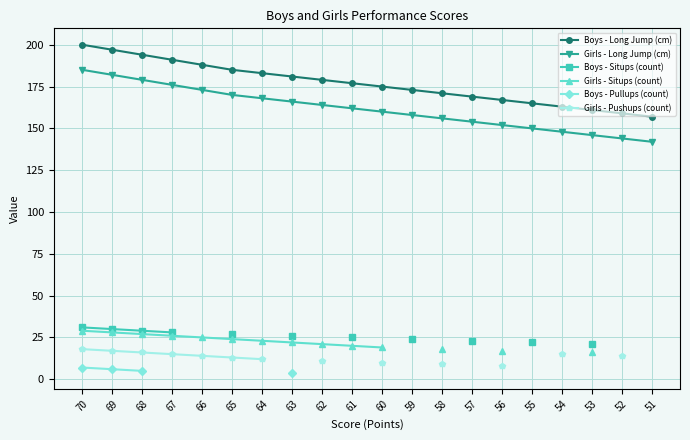

Is it true that Boys - Long Jump (cm) equals 219 at 52?

False